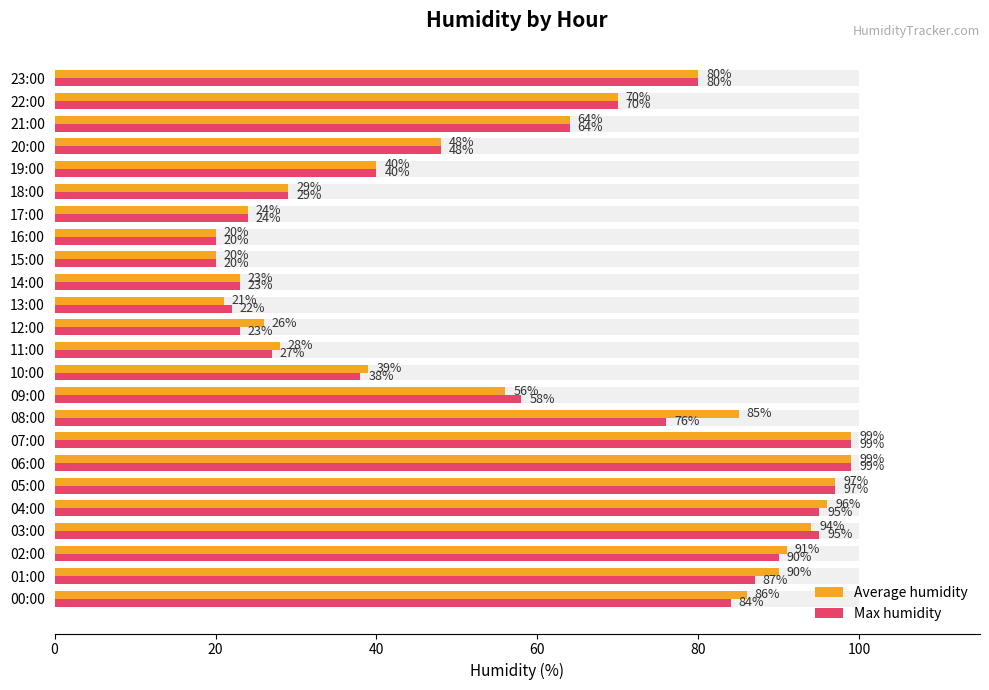

How many groups of bars are there?

24